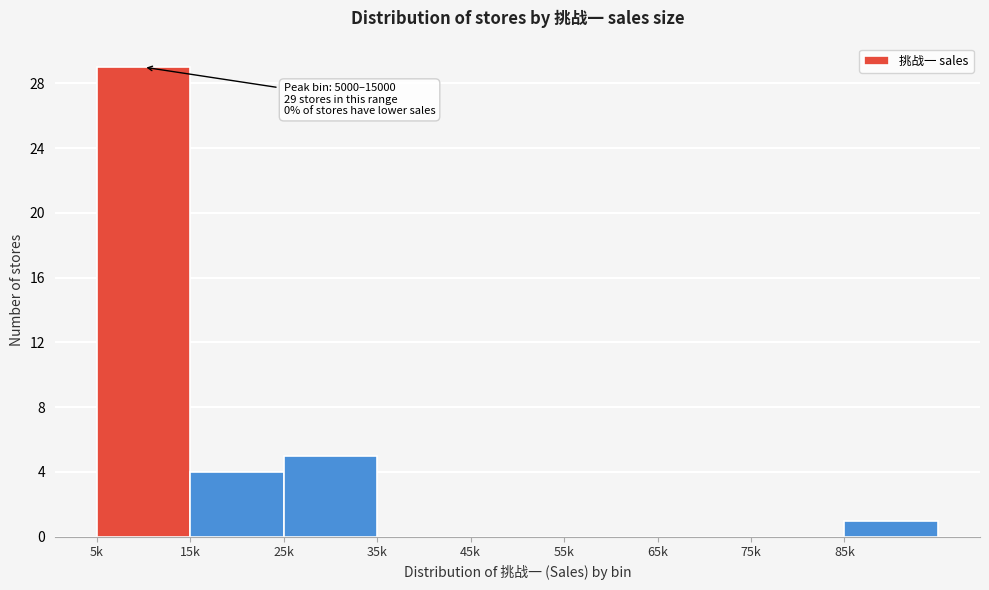

Reading left to right, transcribe all the data shown in this chart.

5k=29	15k=4	25k=5	35k=0	45k=0	55k=0	65k=0	75k=0	85k=1